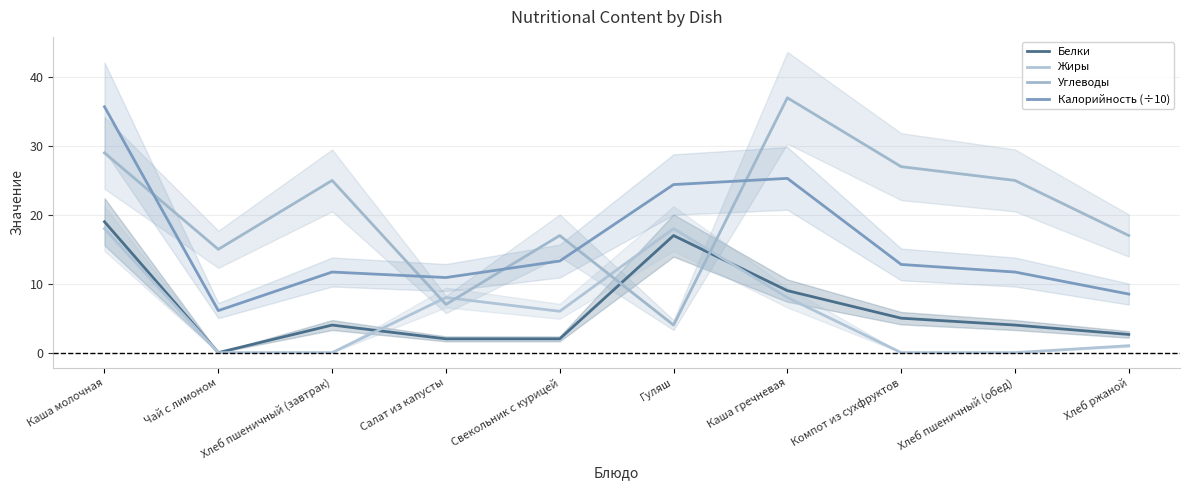

Is it true that Углеводы equals 5.7 at Гуляш?

False